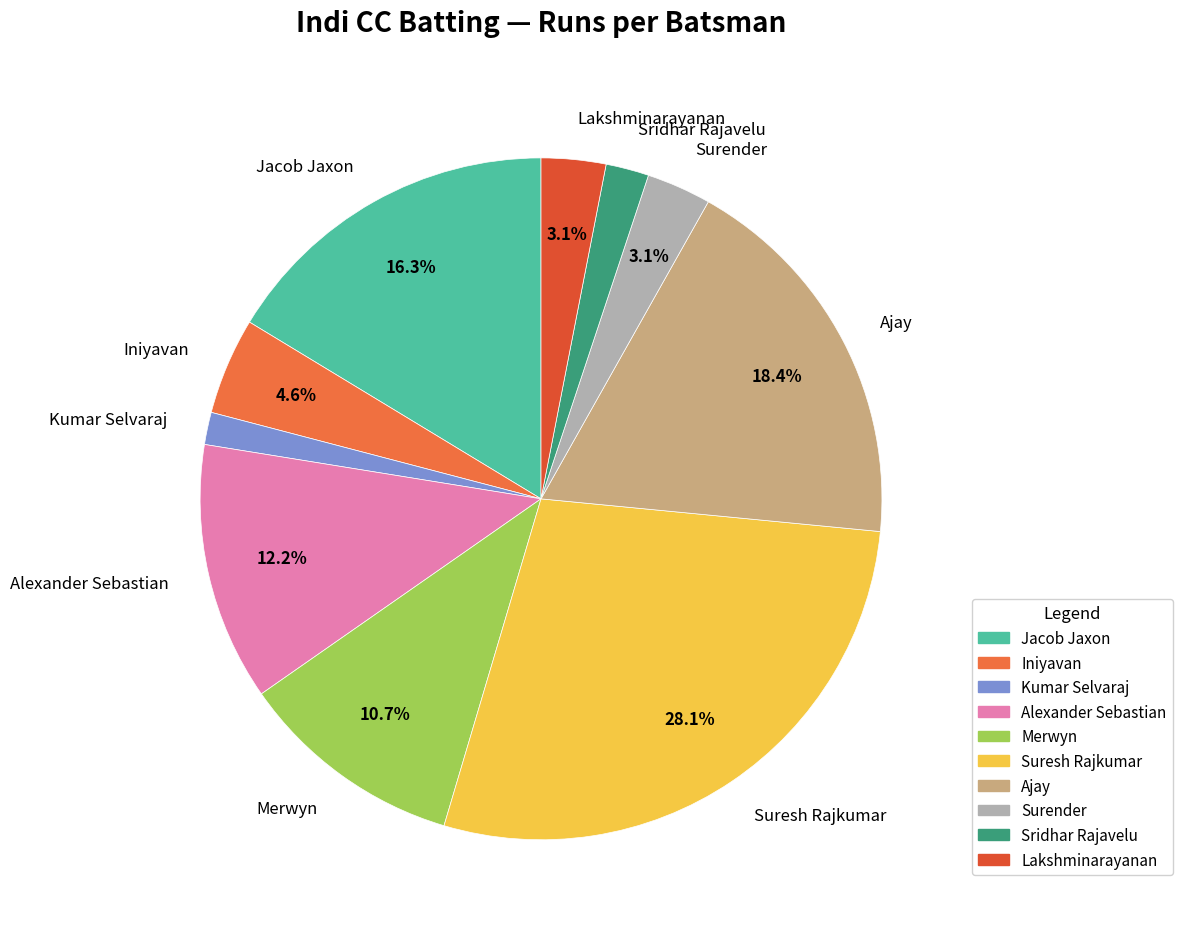

Is there any slice that represents more than half of the pie?

No